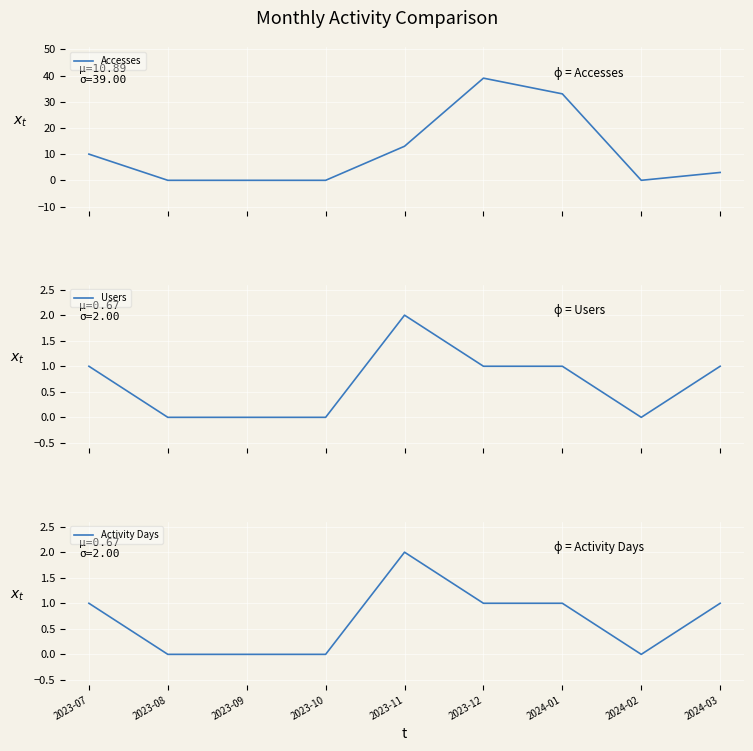

True or false: Accesses and Activity Days cross at least once.

False